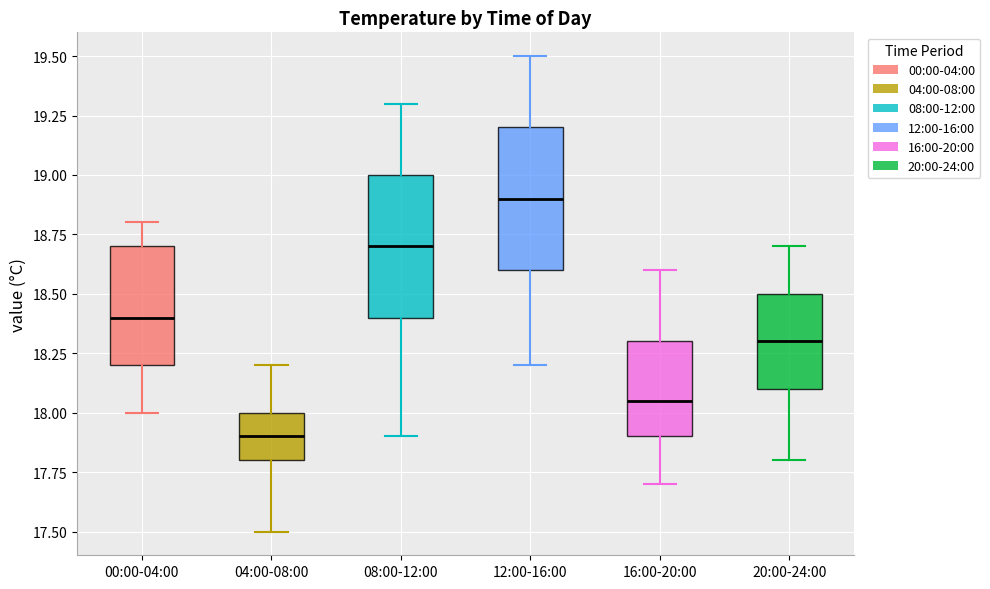

Which box's median line is the highest?

12:00-16:00